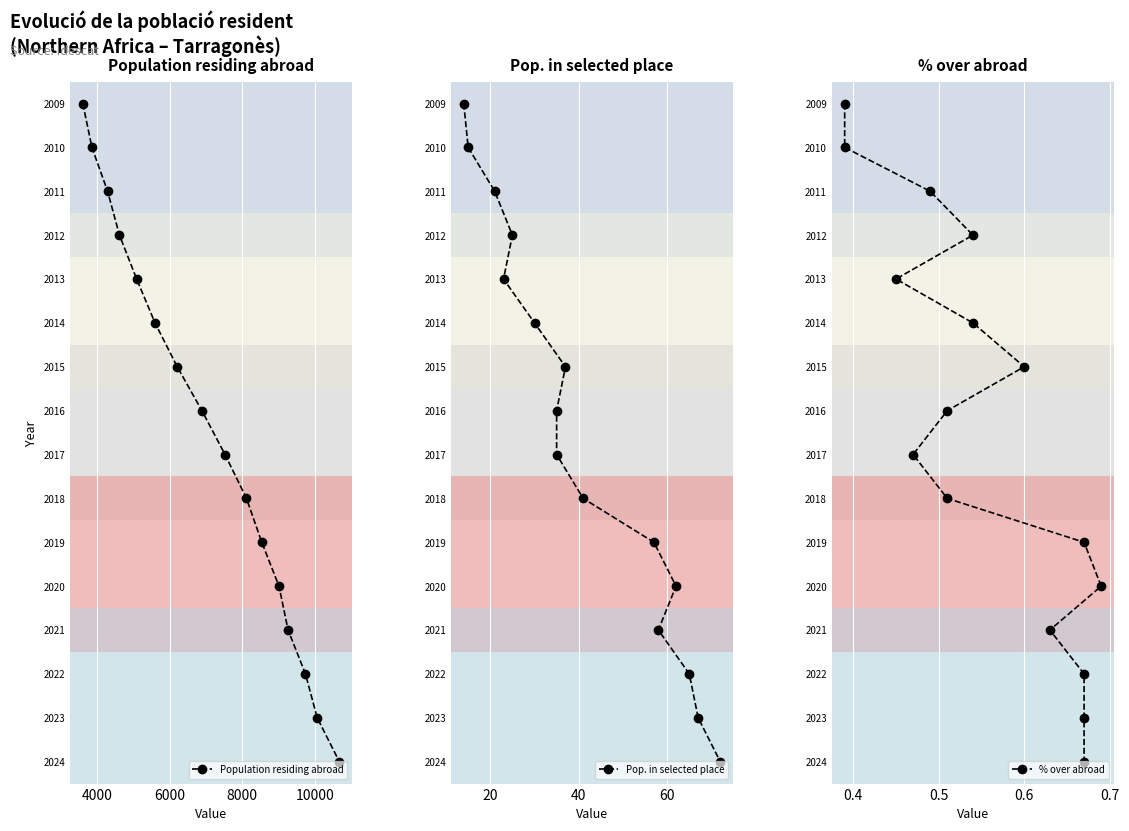

What is the value of the Population residing abroad point at the 6th from the left?

2014